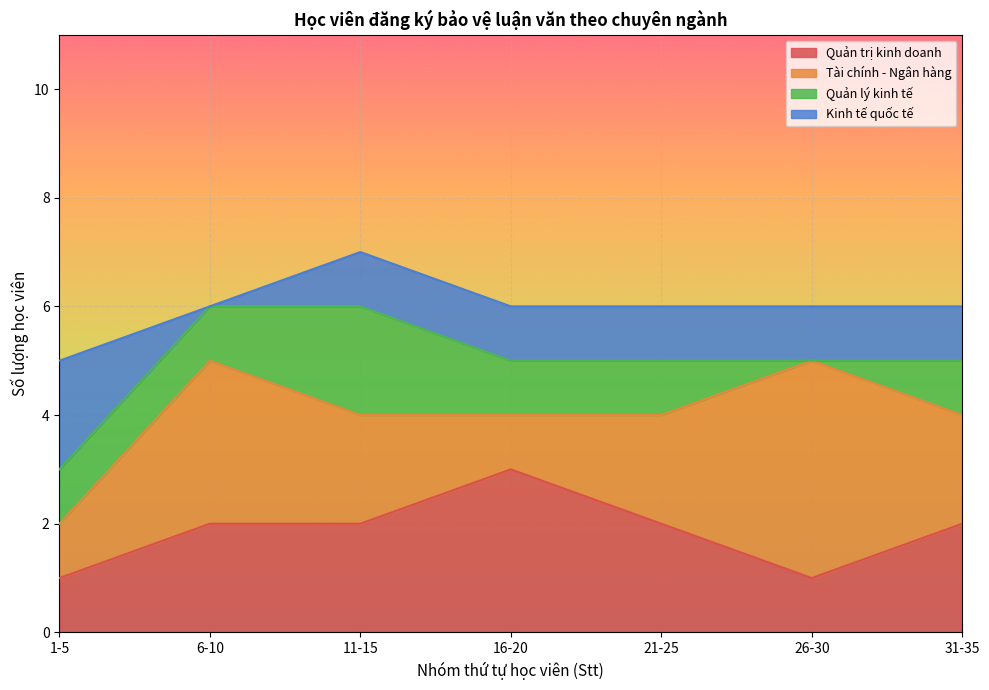

What is the total value across all series at 26-30?

6